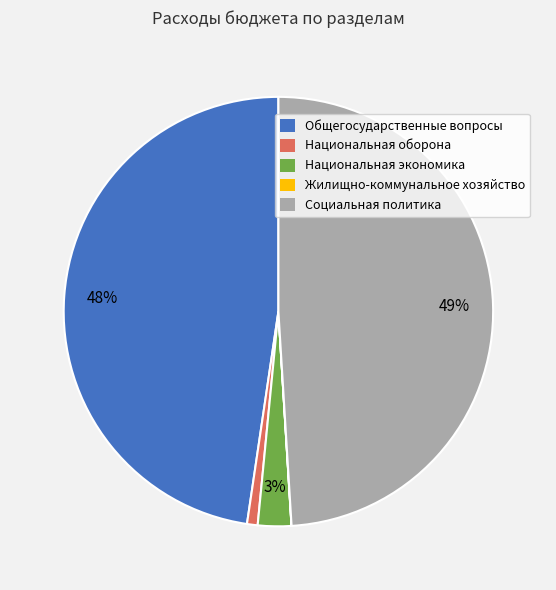

What is the ratio of the value at Национальная экономика to the value at Социальная политика?

0.1